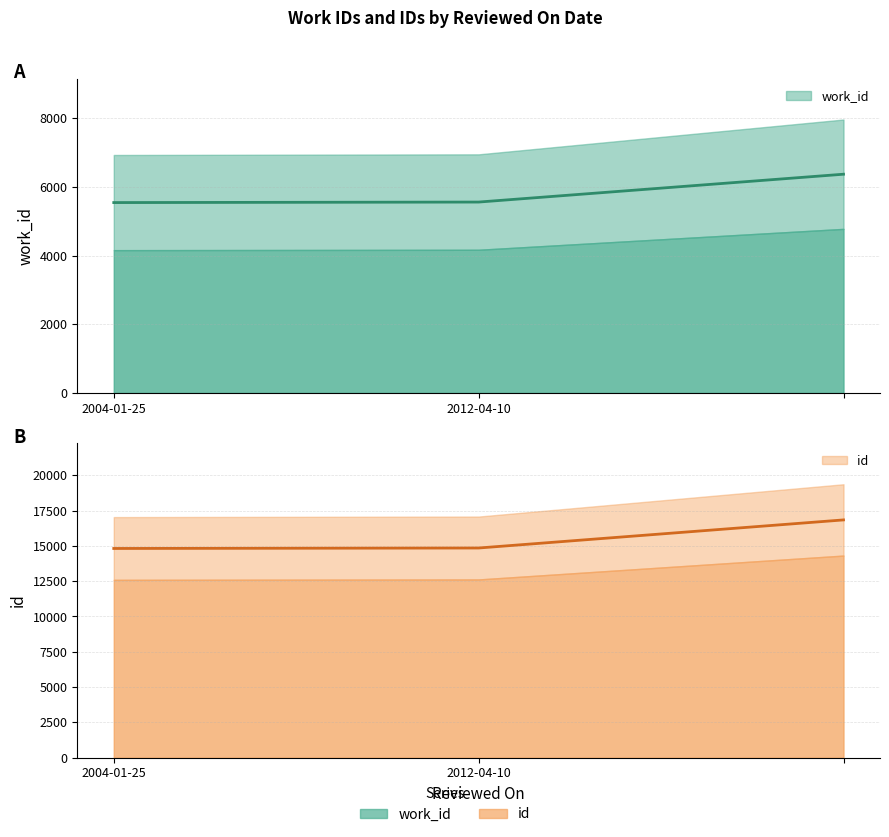

Reading right to left, extract all data points from this chart.

work_id: =6370	2012-04-10=5559	2004-01-25=5544
id: =16842	2012-04-10=14852	2004-01-25=14819